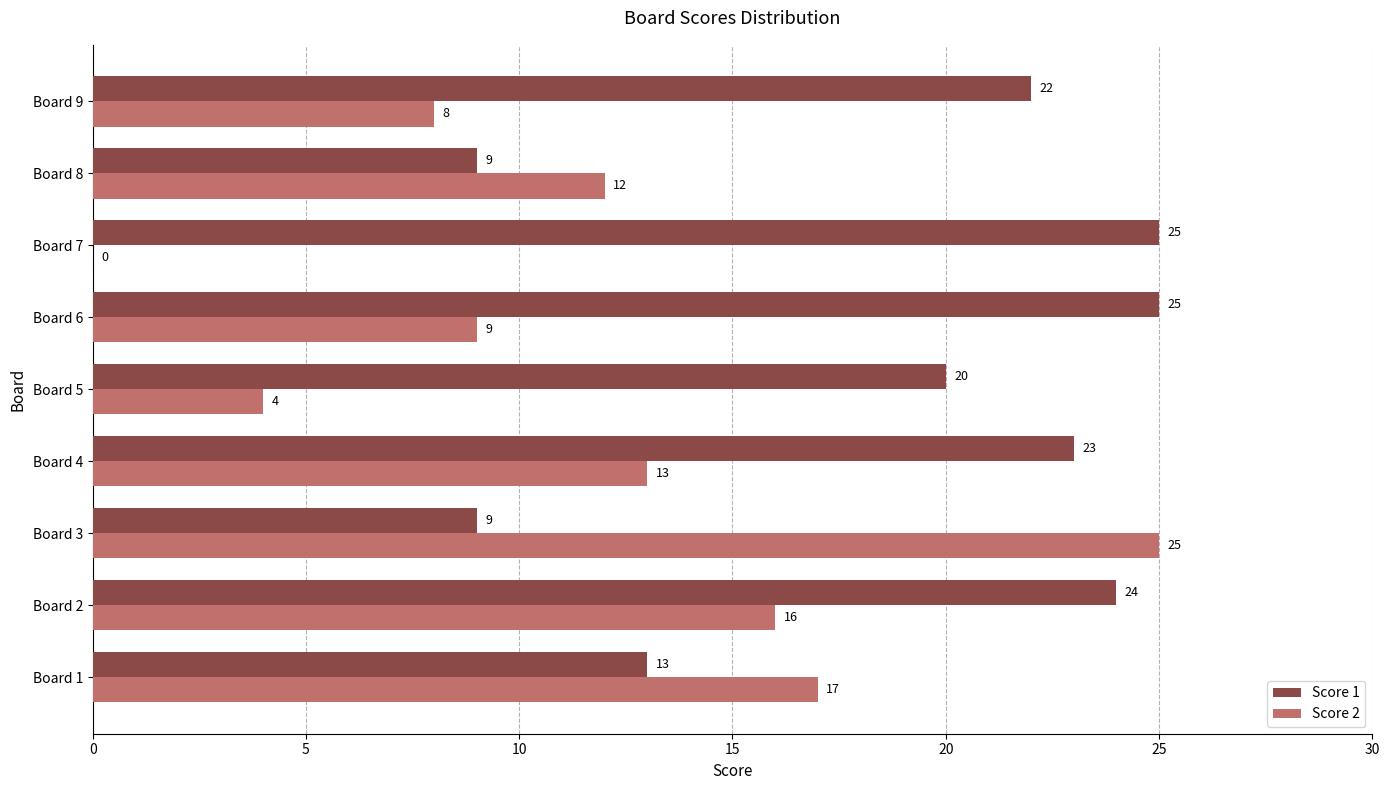

What is the average value of the Score 2 series?

12